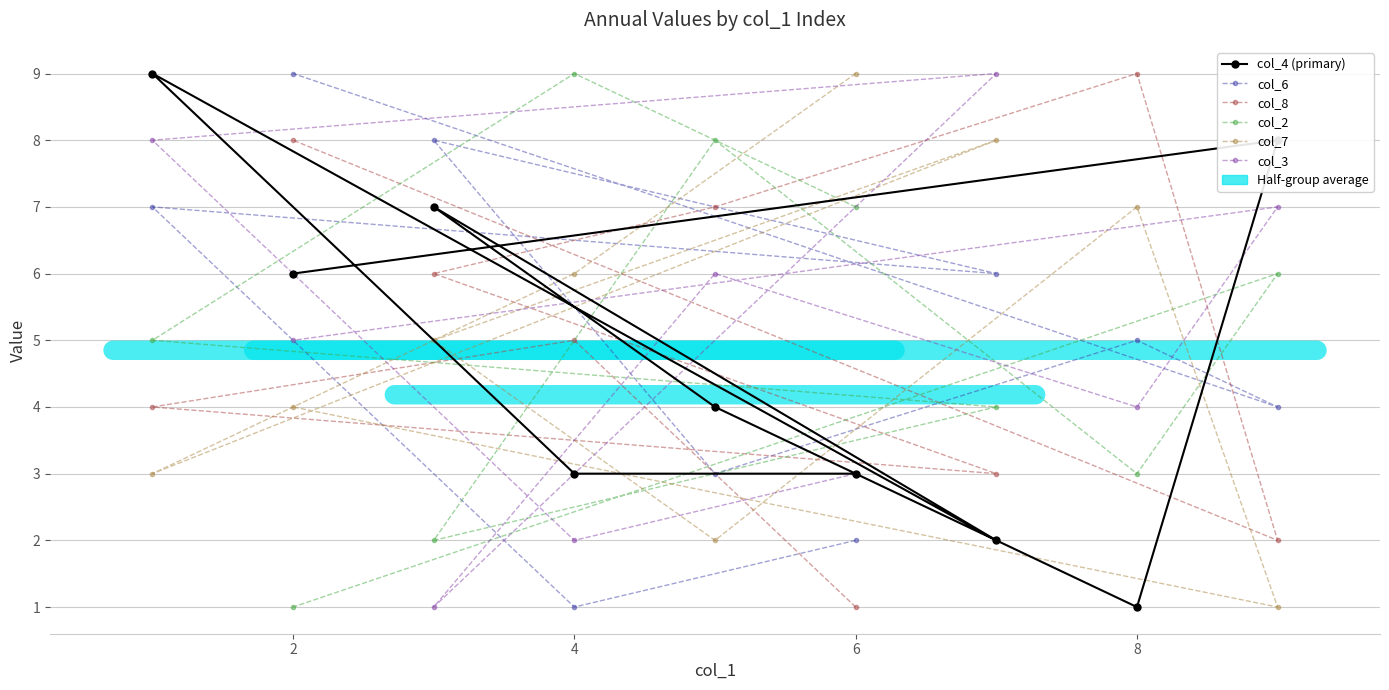

Which category has the highest value across all series?

4